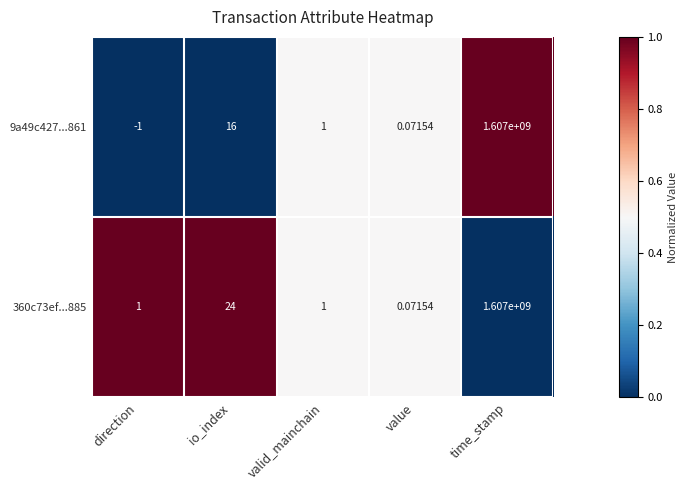

Which category has the lowest value across all series?

direction